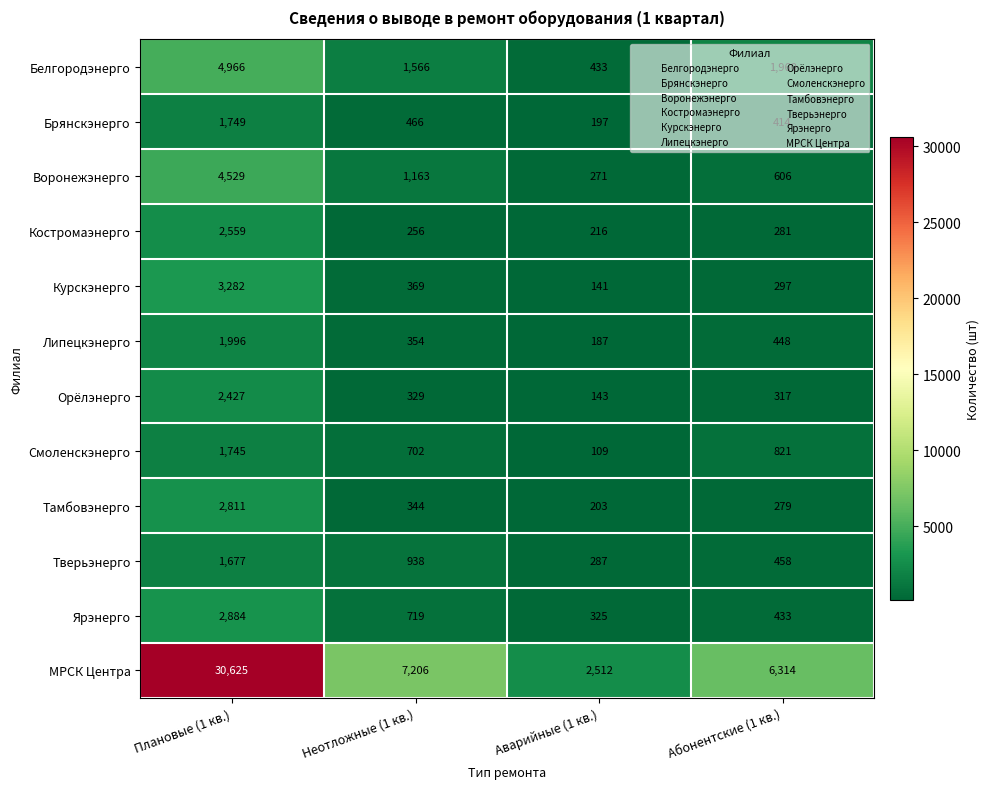

At which label does Курскэнерго reach its peak?

Плановые (1 кв.)